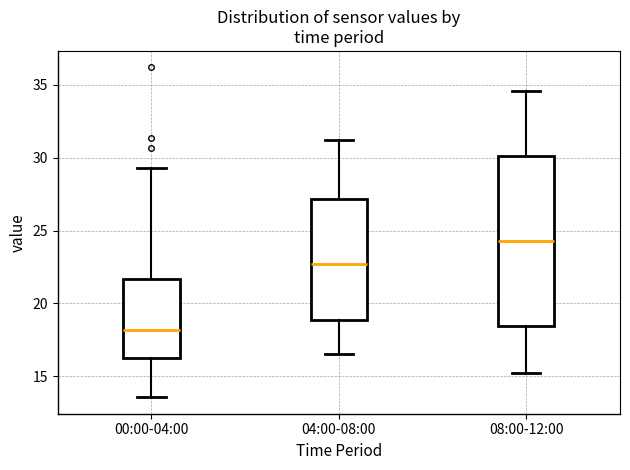

Comparing the boxes themselves (not the whiskers), which one is the tallest?

08:00-12:00